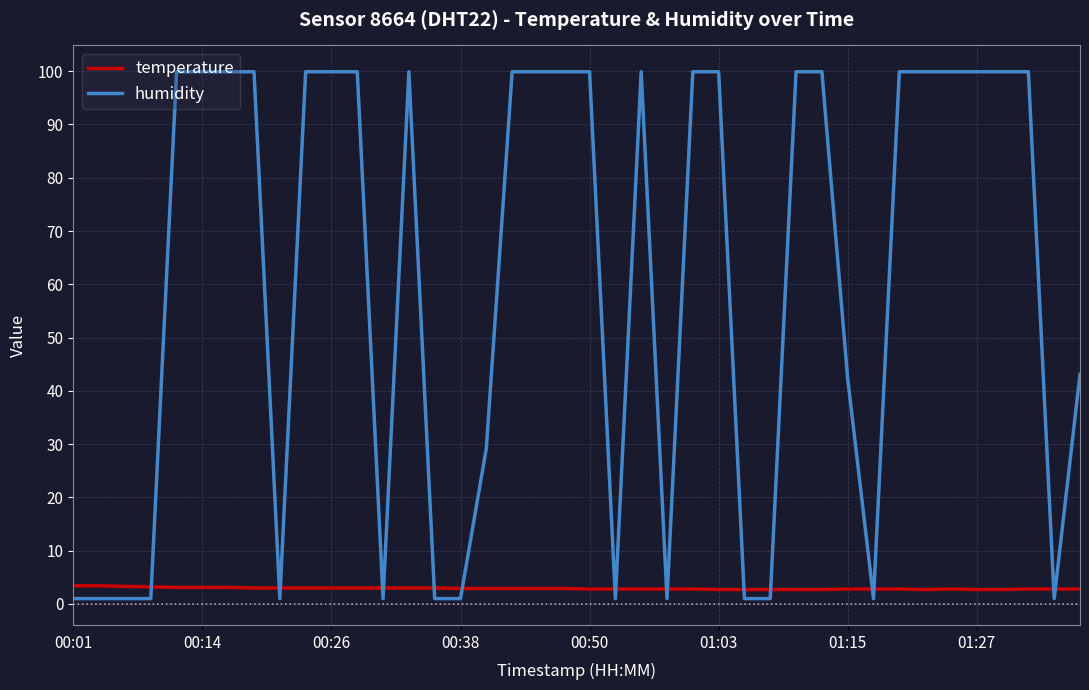

Is this an area chart (filled region under the line)?

No